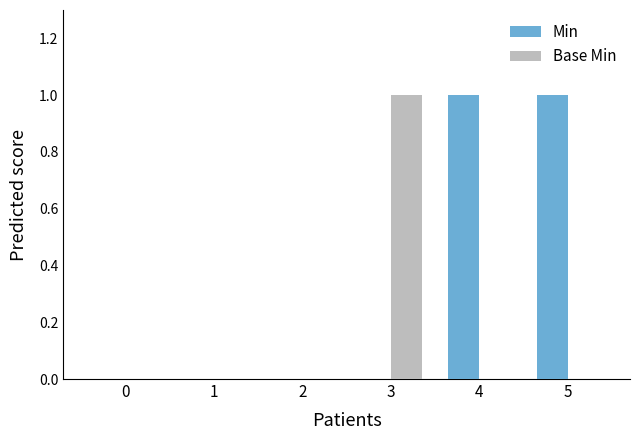

How many series are shown in this chart?

2